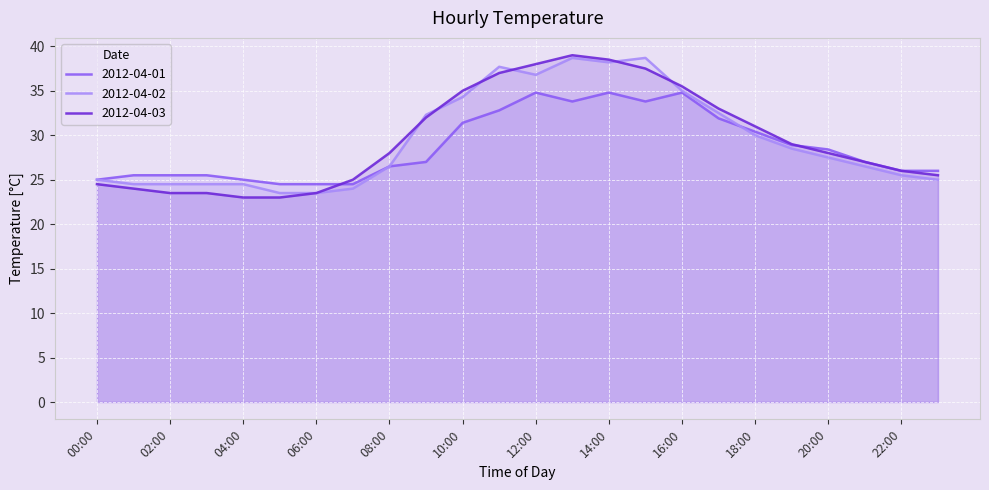

List the labels in order of 2012-04-03 value, smallest first.

04:00, 05:00, 02:00, 03:00, 06:00, 01:00, 00:00, 07:00, 23:00, 22:00, 21:00, 08:00, 20:00, 19:00, 18:00, 09:00, 17:00, 10:00, 16:00, 11:00, 15:00, 12:00, 14:00, 13:00